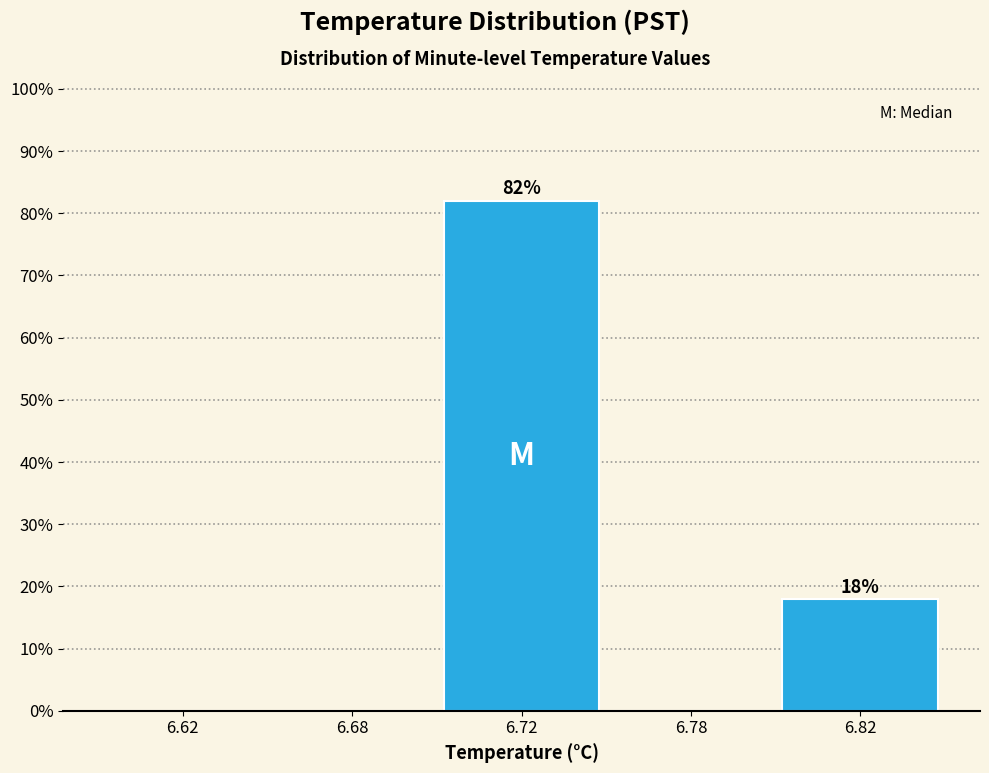

Reading left to right, extract all data points from this chart.

6.62=0.0	6.68=0.0	6.72=82.1	6.78=0.0	6.82=17.9